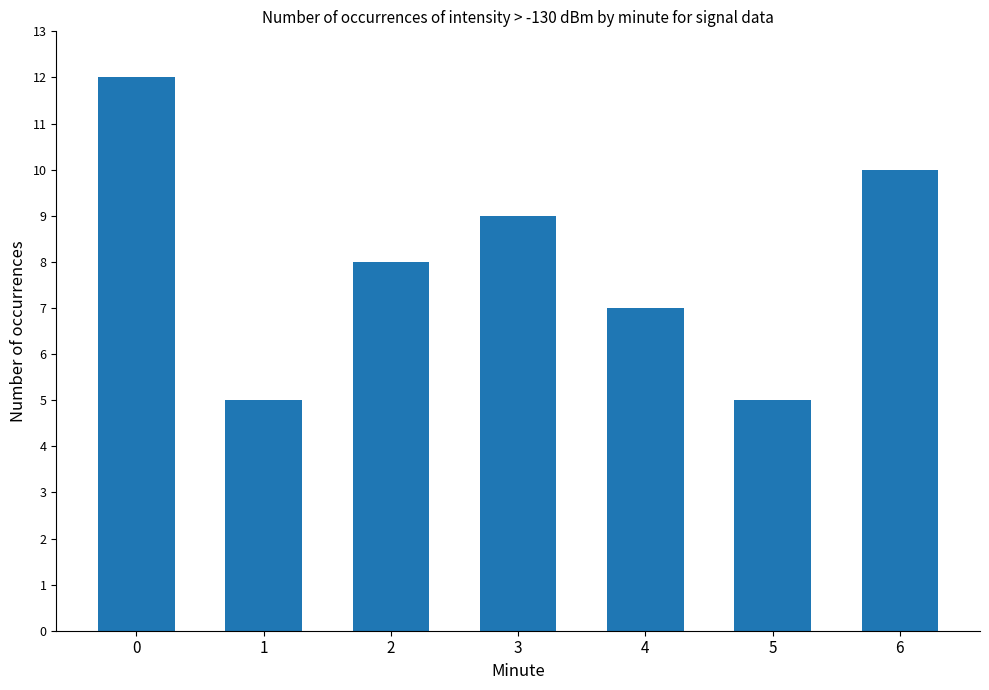

What is the change in value from 1 to 4?

+2